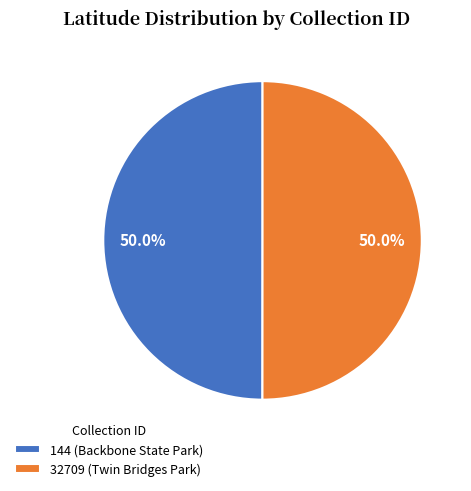

What portion of the pie excludes 144 (Backbone State Park)?

50.0%